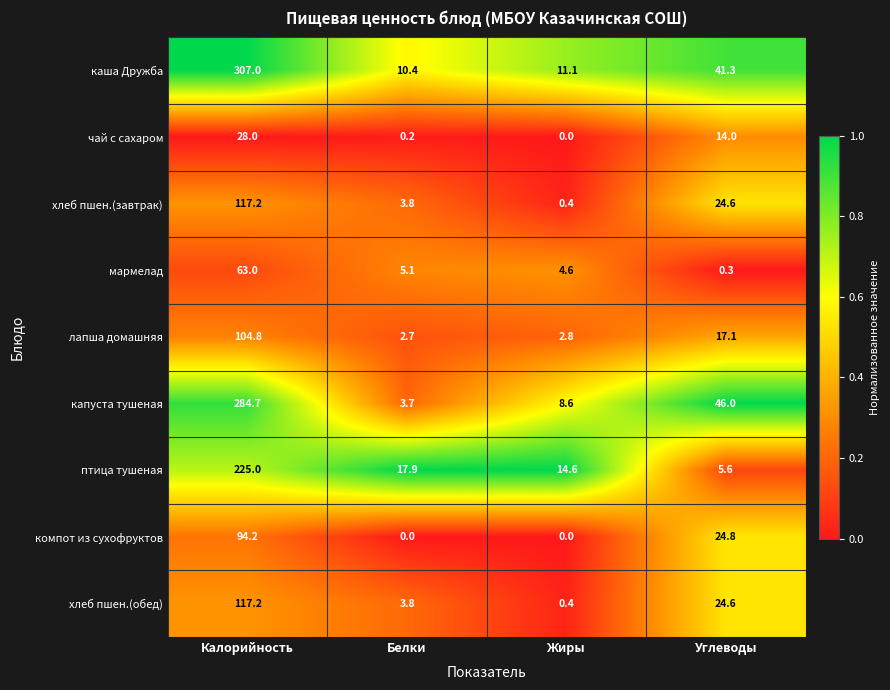

At which label does капуста тушеная first exceed 46?

Калорийность